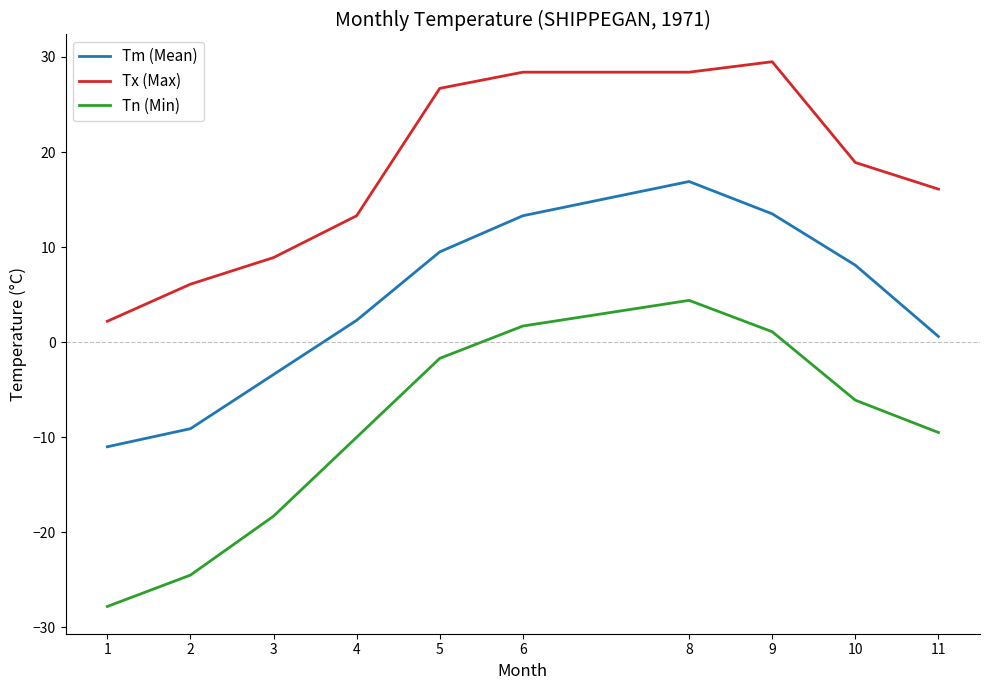

The Tx (Max) series shows 26.7 at 5. True or false?

True